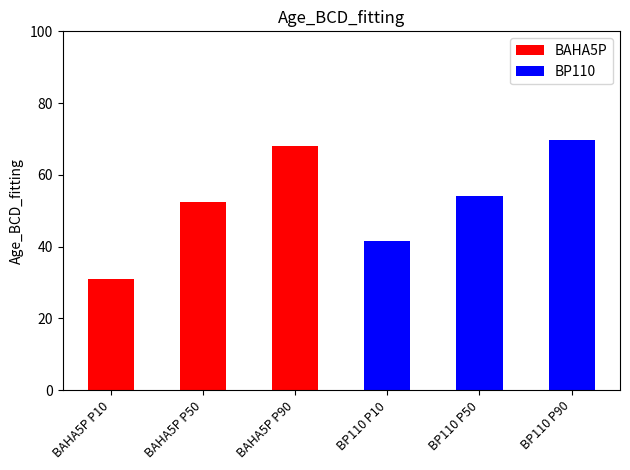

What is the value of the BAHA5P bar at the 2nd from the left?

52.4